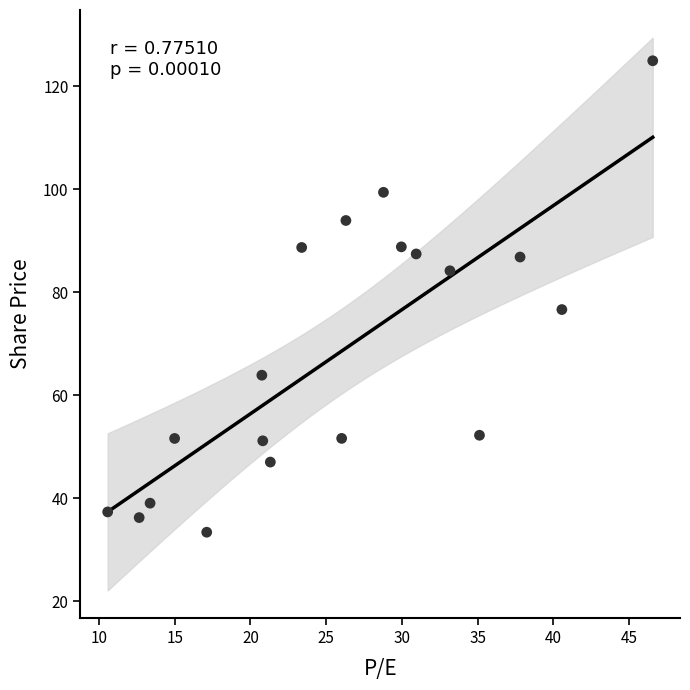

What is the range of X values (max minus min)?

36.0